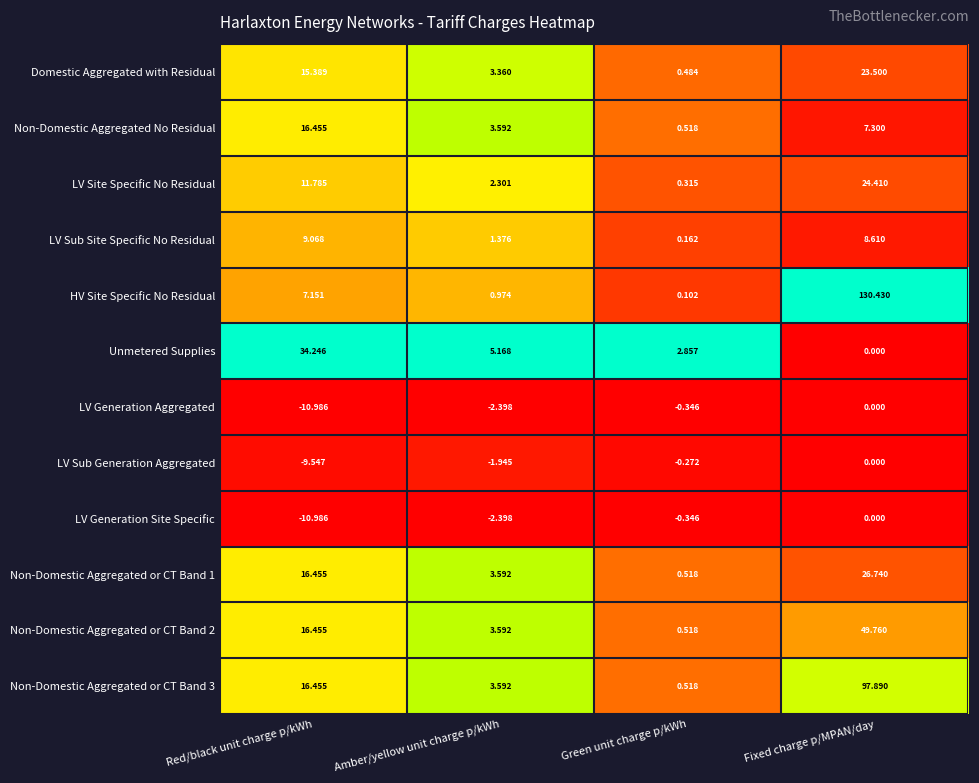

At which label does Non-Domestic Aggregated No Residual first exceed 7?

Red/black unit charge p/kWh